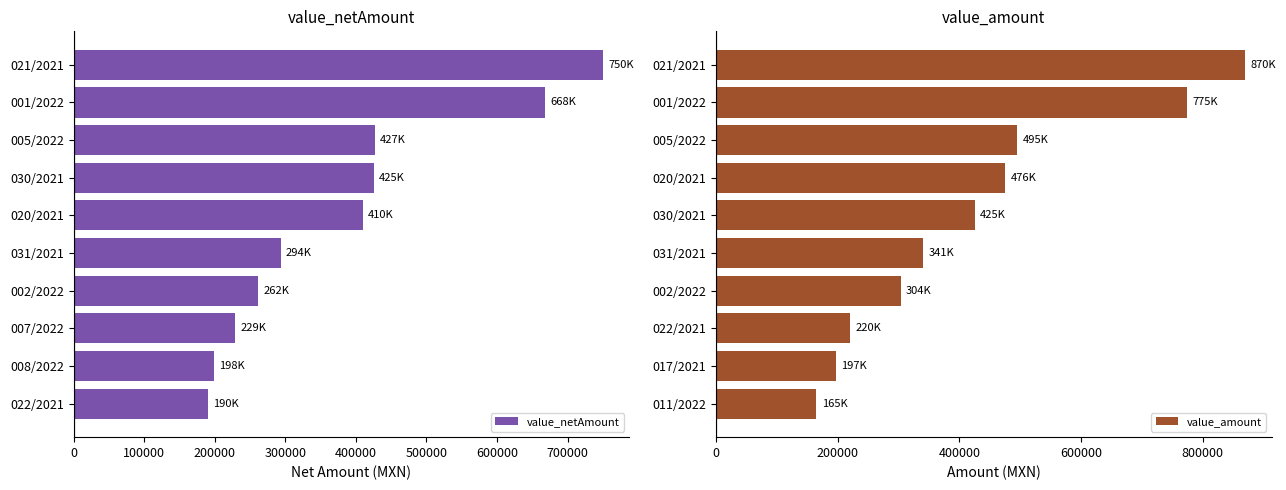

Reading left to right, extract all data points from this chart.

value_netAmount: 750000.0	668000.0	426724.0	425000.0	410000.0	293540.0	261772.4	229310.3	198275.9	189880.0
value_amount: 870000.0	774880.0	495000.0	475600.0	425000.0	340506.4	303656.0	220260.8	196852.0	165000.0